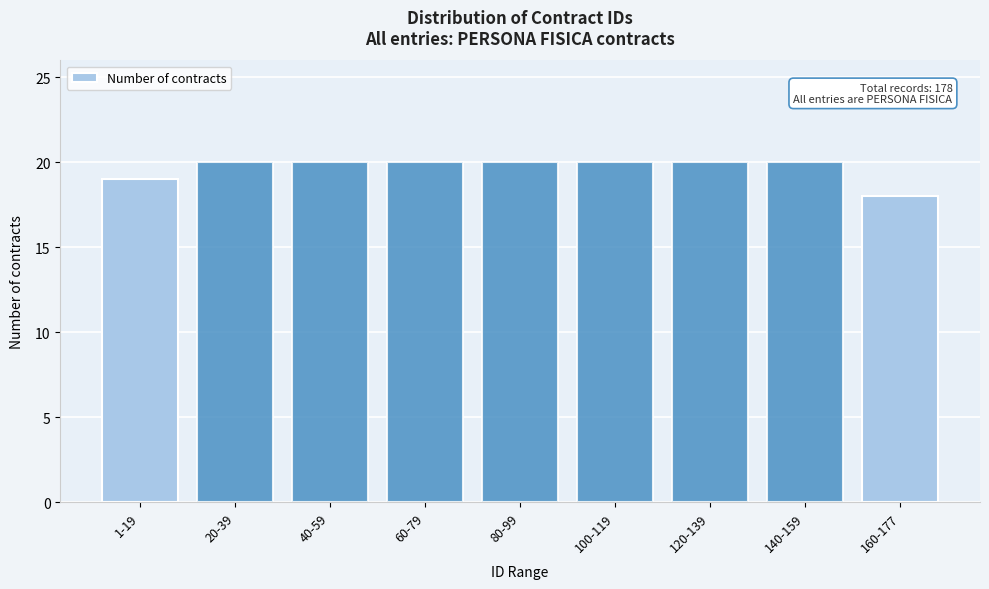

Reading left to right, transcribe all the data shown in this chart.

1-19=19	20-39=20	40-59=20	60-79=20	80-99=20	100-119=20	120-139=20	140-159=20	160-177=18